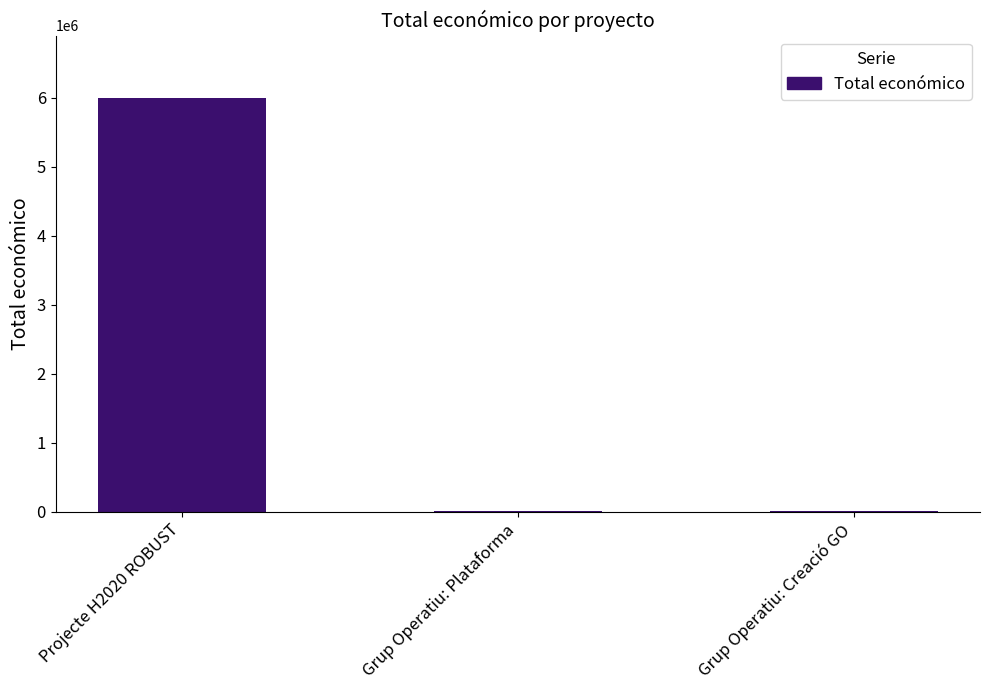

Where is the data nearest to the value 3007387?

Grup Operatiu: Plataforma